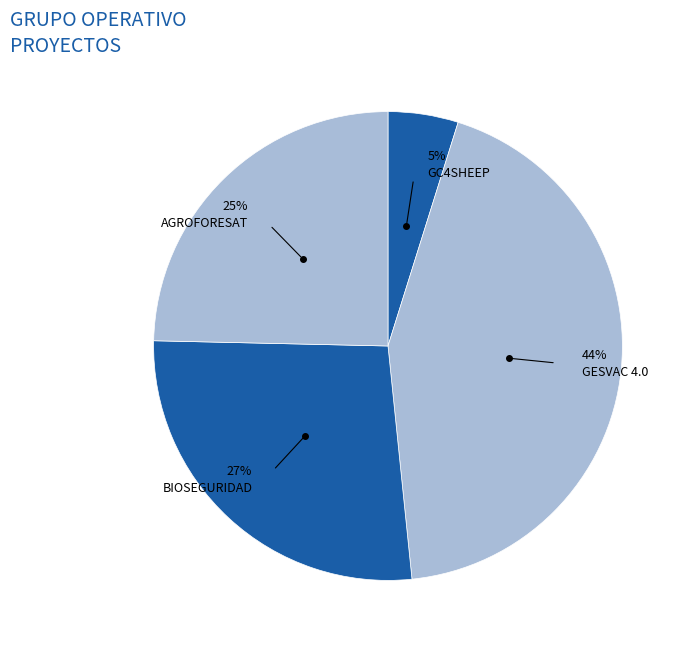

How many segments does this pie chart have?

4